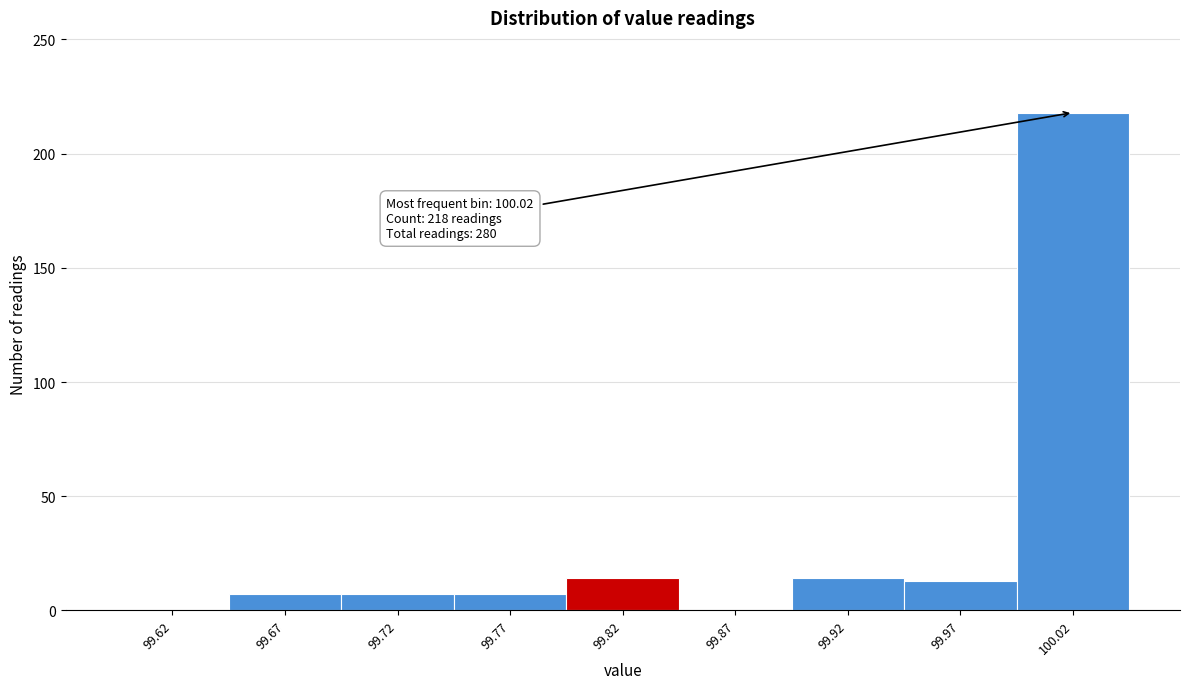

At which category does the chart reach its peak across all series?

100.02